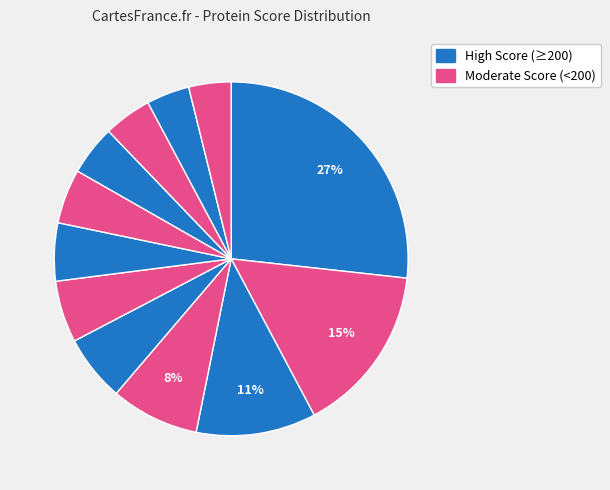

How many segments does this pie chart have?

12